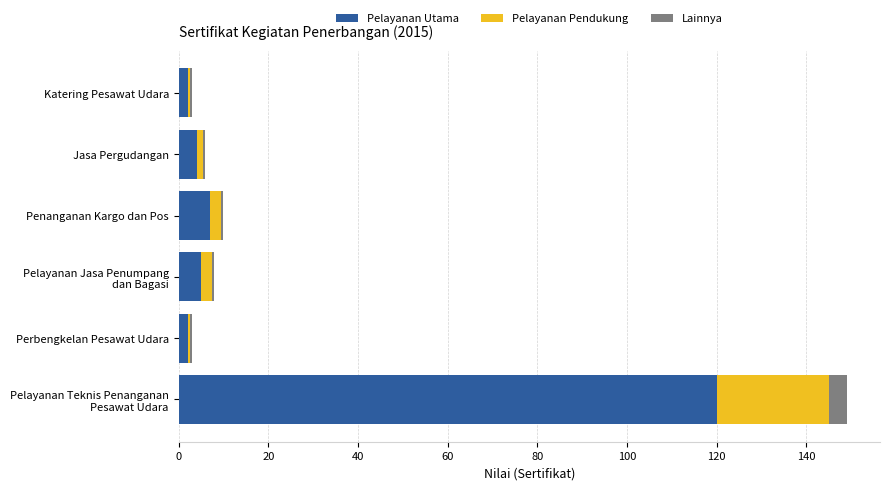

What is the difference between the second highest and minimum values in the Pelayanan Utama series?

5.0